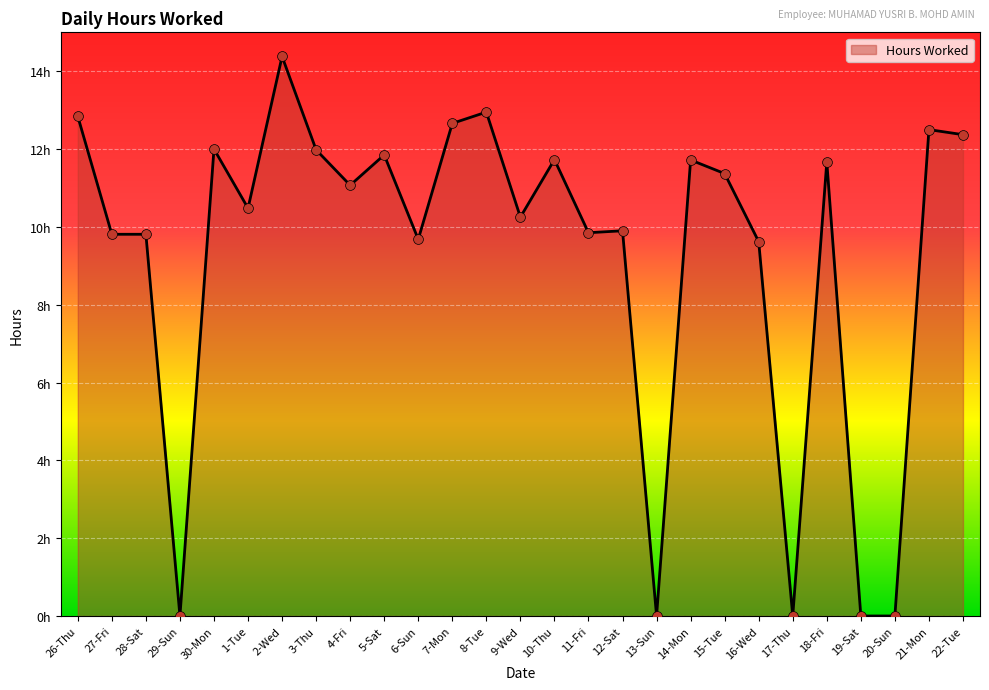

What is the change in value from 12-Sat to 15-Tue?

+1.5